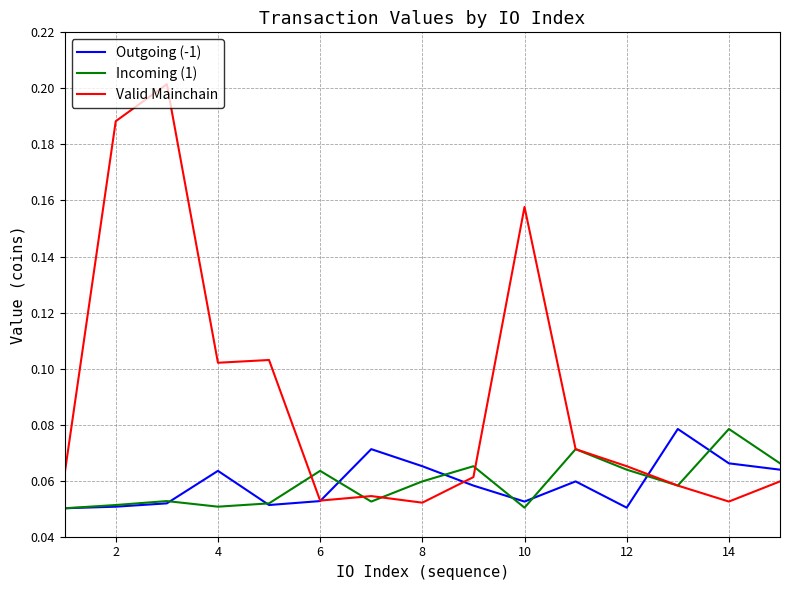

Which series has the largest total across all categories?

Valid Mainchain